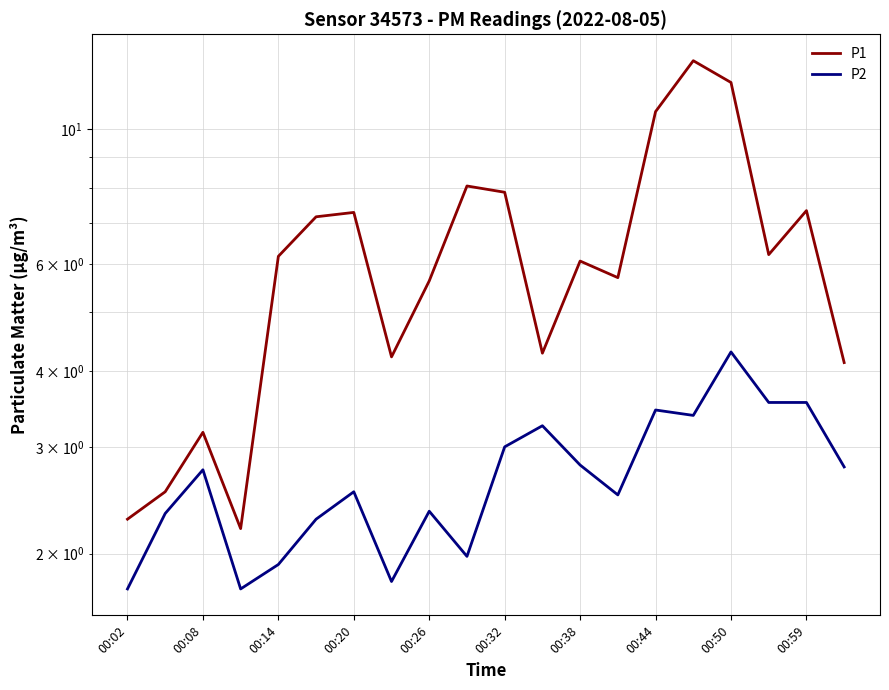

Does the chart display data point markers on the line(s)?

No